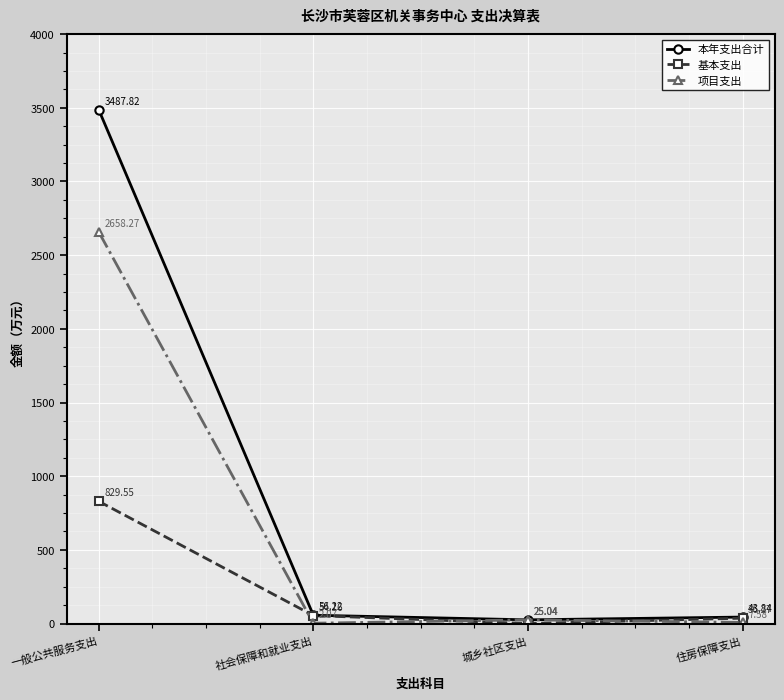

How many interior local valleys does the 基本支出 series have?

1